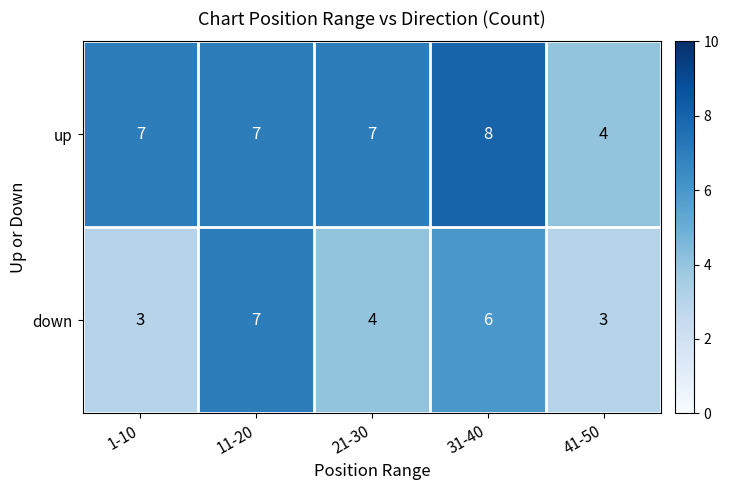

What is the sum of the down values at 11-20 and 31-40?

13